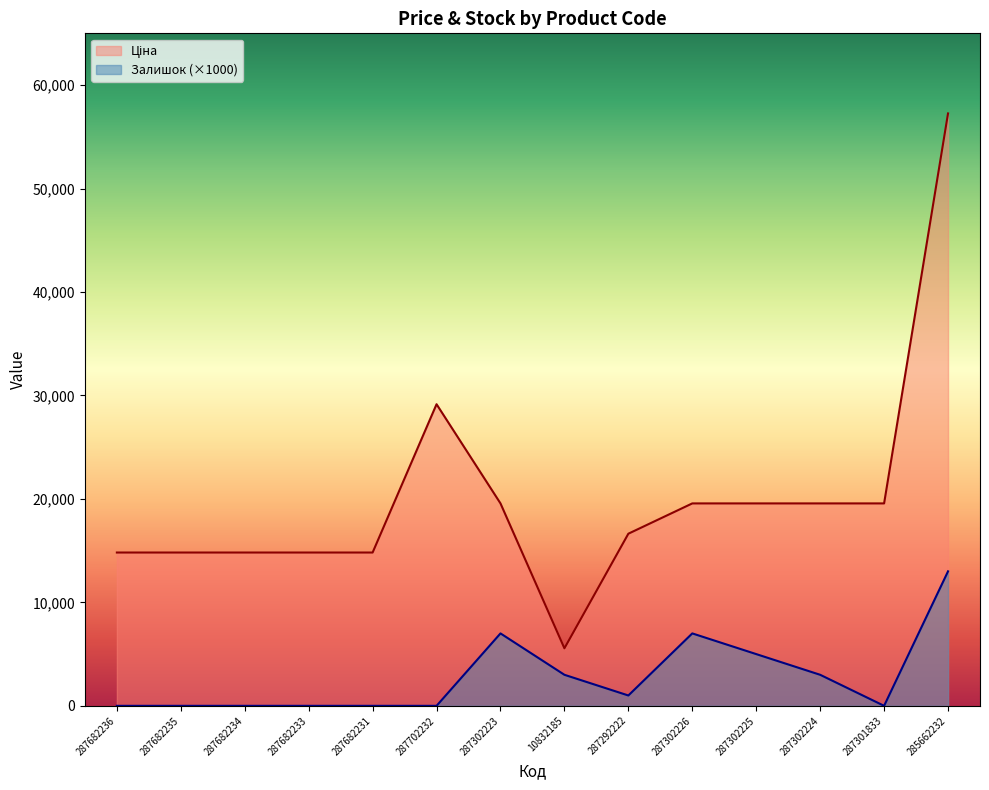

What is the lowest value of the Ціна series?

5560.3